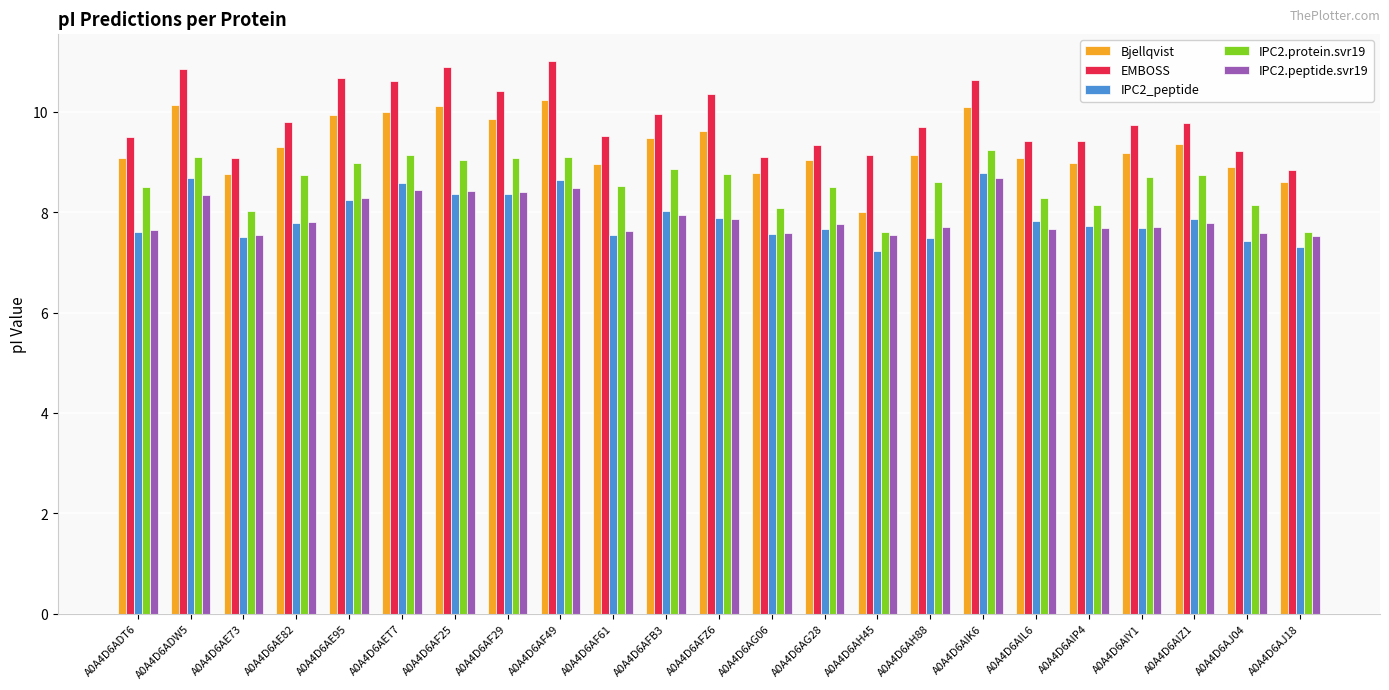

What is the difference between the Bjellqvist values at A0A4D6AH88 and A0A4D6ADW5?

1.0